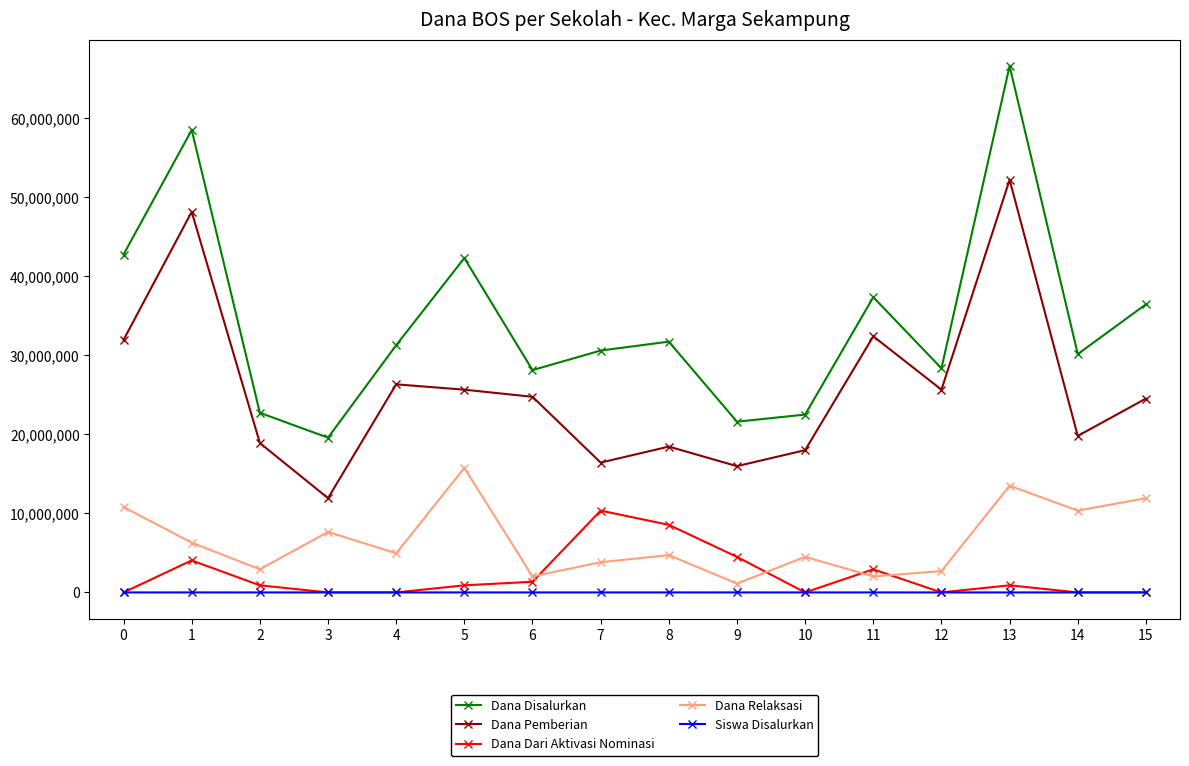

How many interior local peaks does the Dana Relaksasi series have?

5